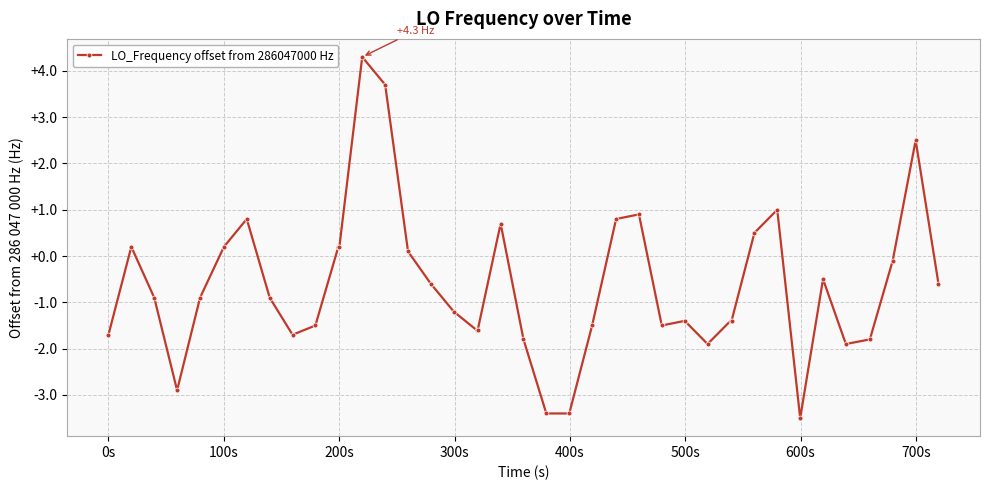

What is the greatest value displayed?

4.3